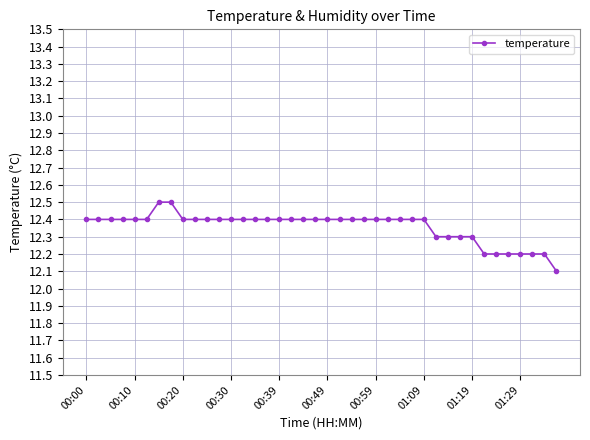

What is the smallest value displayed?

12.1